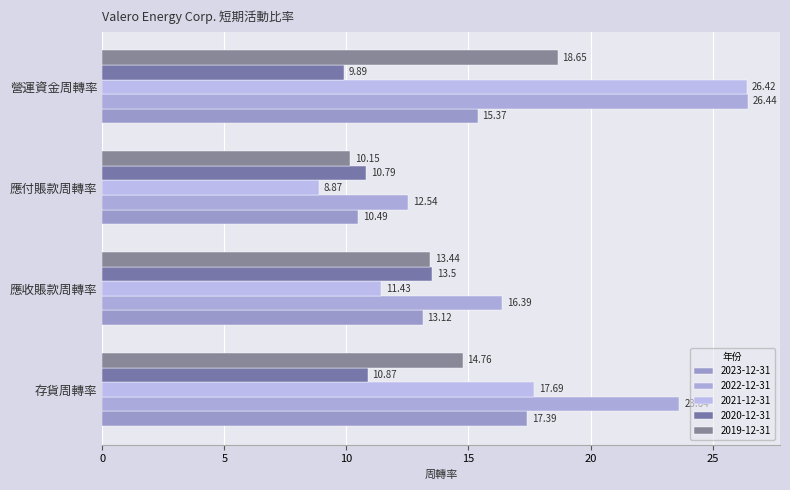

At 應付賬款周轉率, list the series in order from largest to smallest.

2022-12-31, 2020-12-31, 2023-12-31, 2019-12-31, 2021-12-31